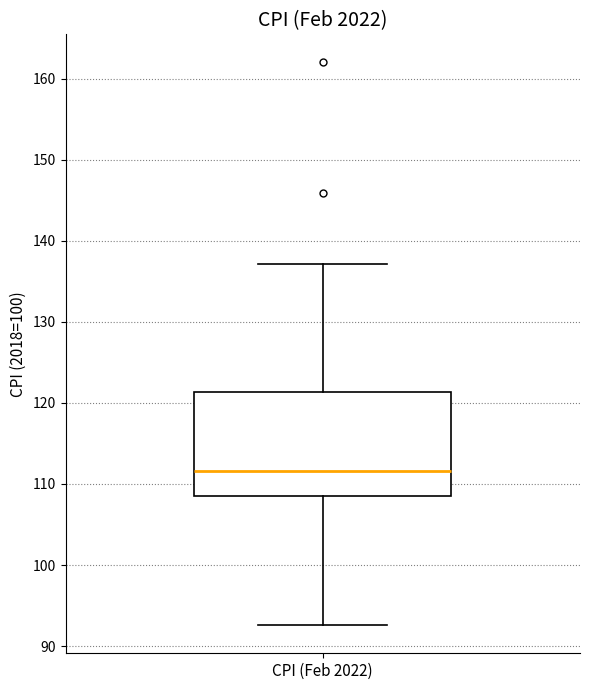

Read this box plot against the y-axis: the position of the median line, the range covered by the box, and the ends of both whiskers. The values are not printed on the chart, so give them approximately, as read against the axis.

median 112, box 109 to 121, whiskers 93 to 137